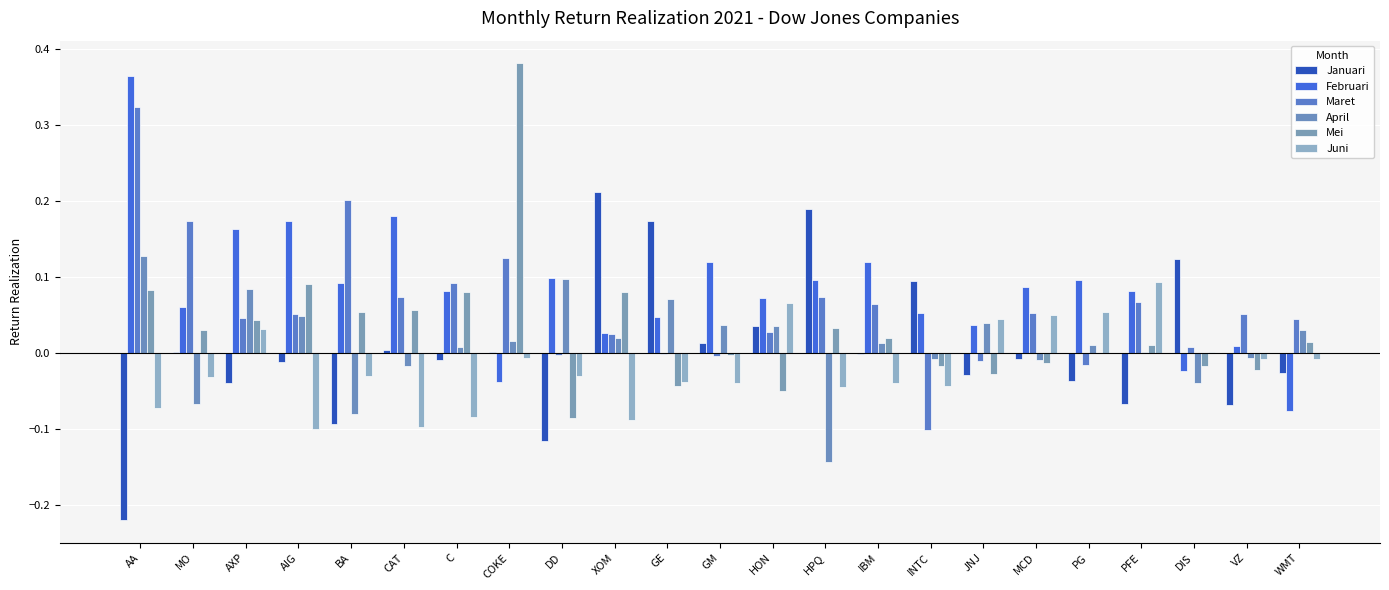

How many data points does each series have?

23